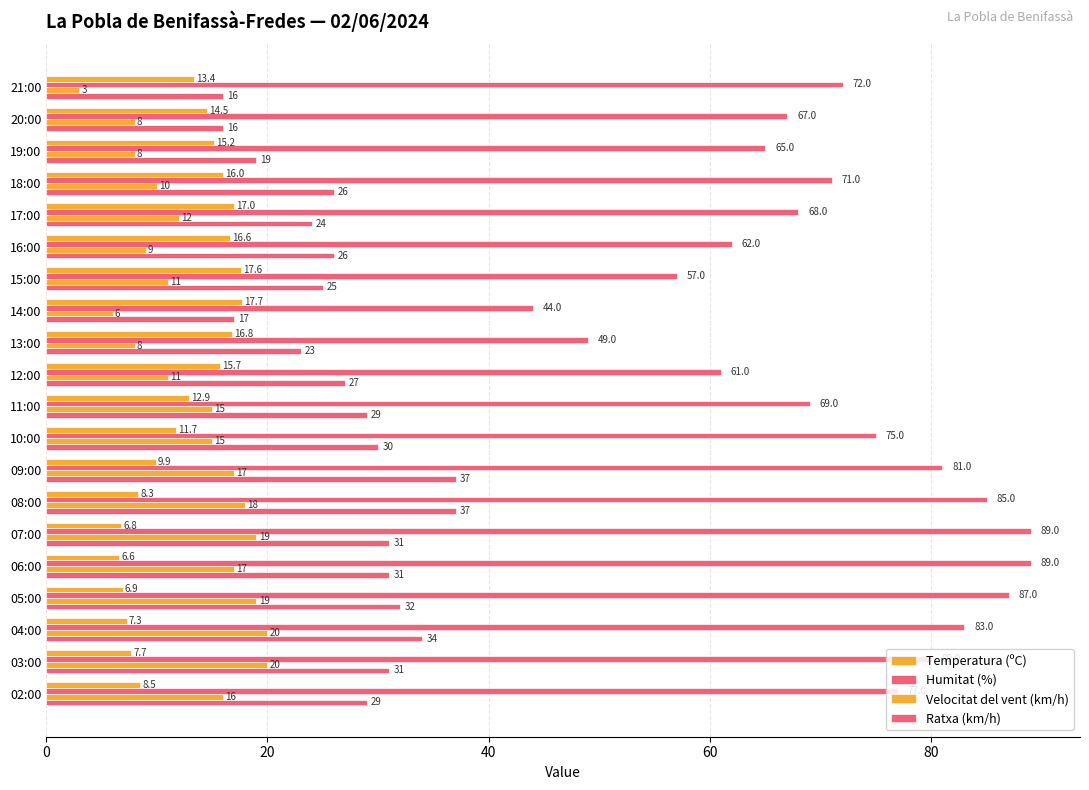

At how many categories does at least one series exceed 51?

18